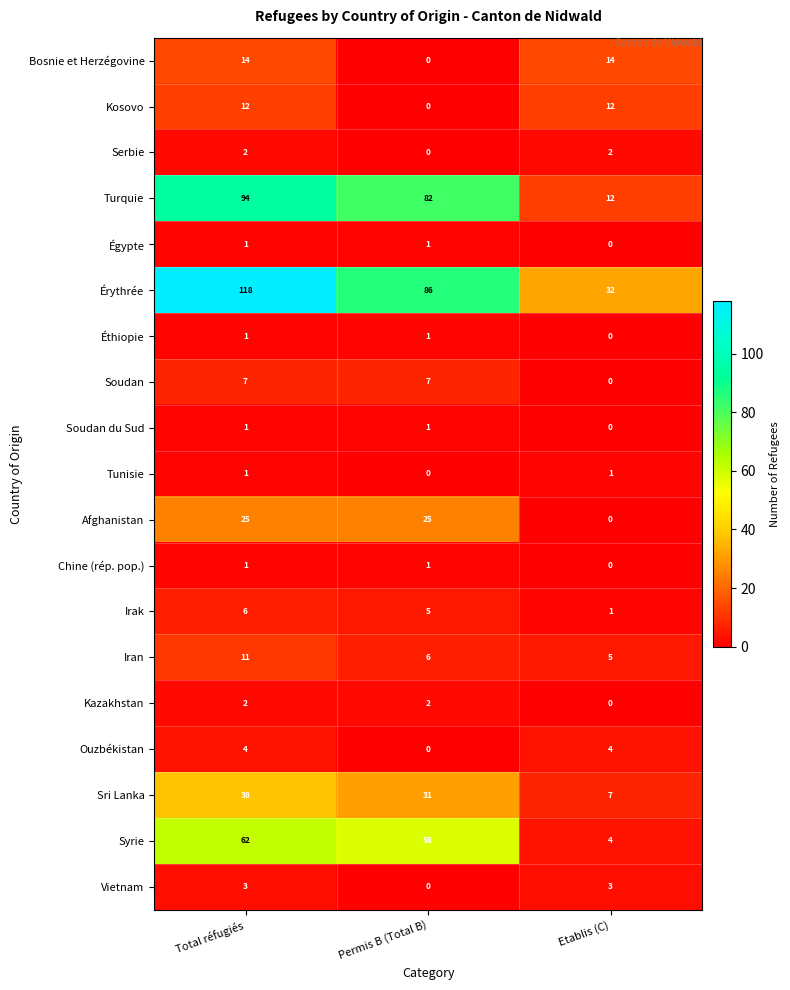

At which category is the sum across all series the highest?

Total réfugiés